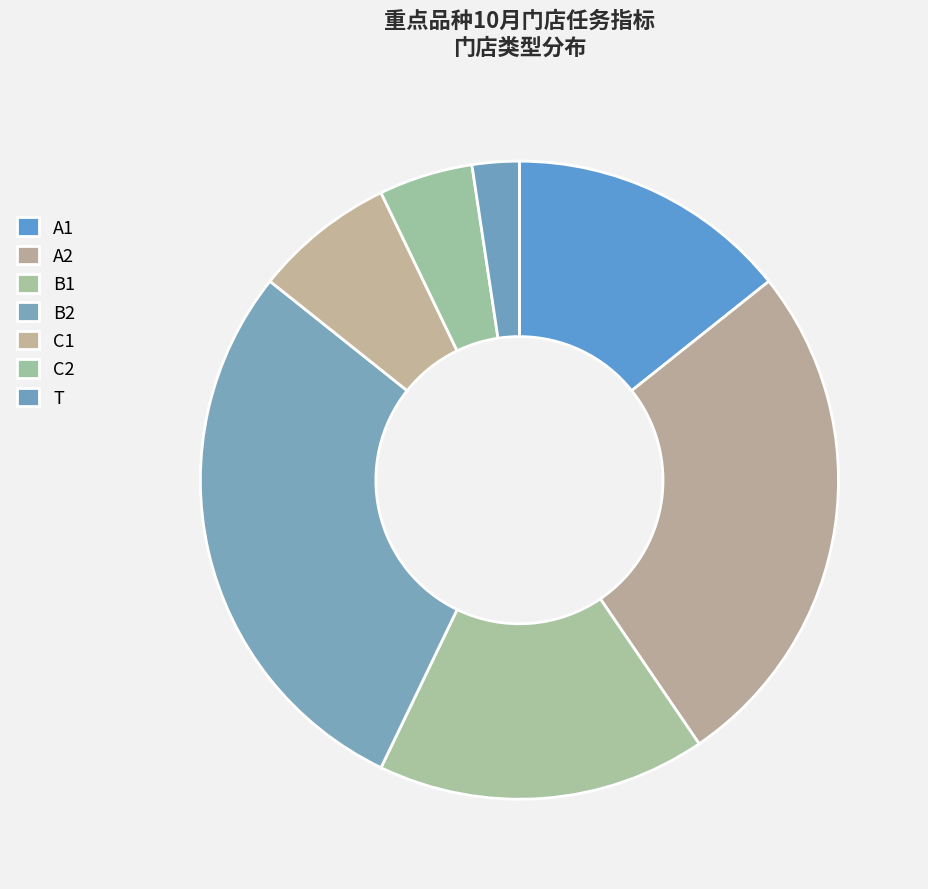

How many slices are in this pie chart?

7